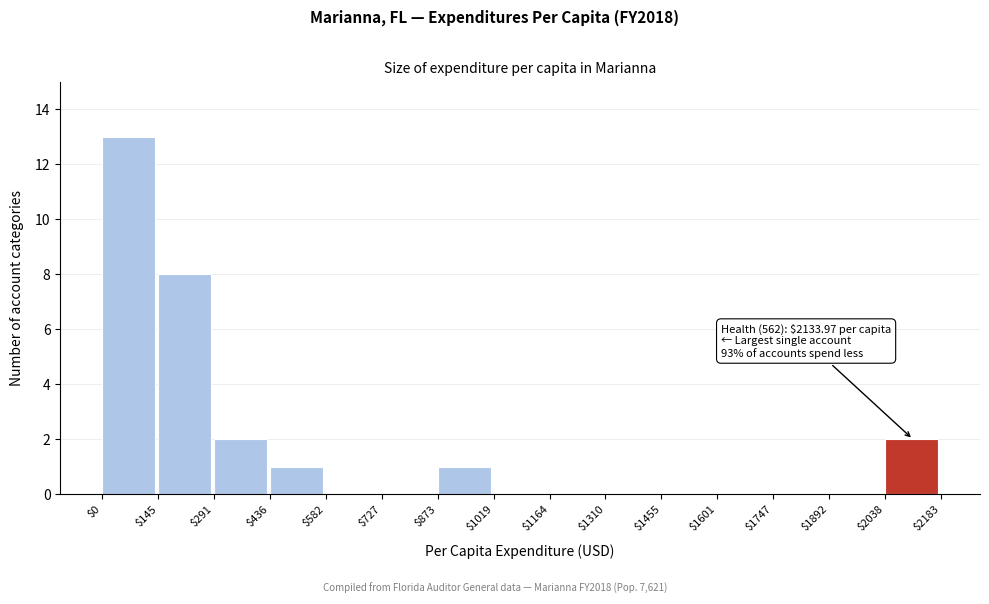

Over which range of the x-axis is the bar tallest?

$0 to $145